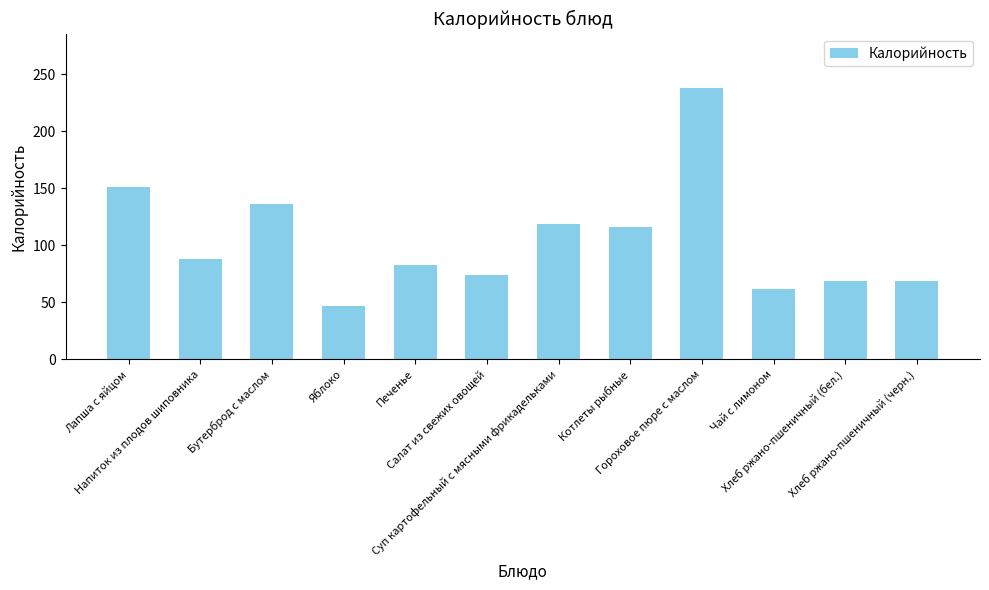

The chart shows a value of 34.8 at Хлеб ржано-пшеничный (бел.). True or false?

False